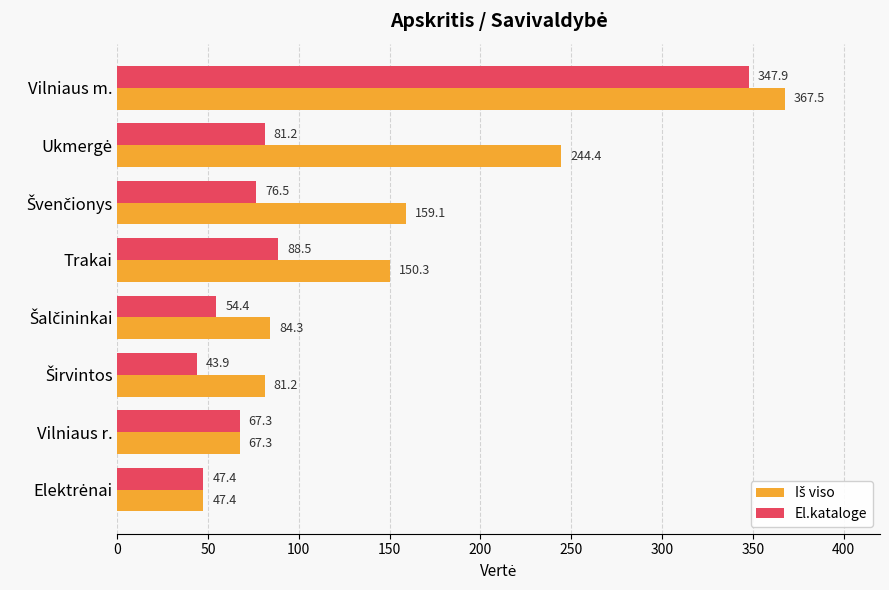

What is the approximate value of El.kataloge at Trakai?

88.5